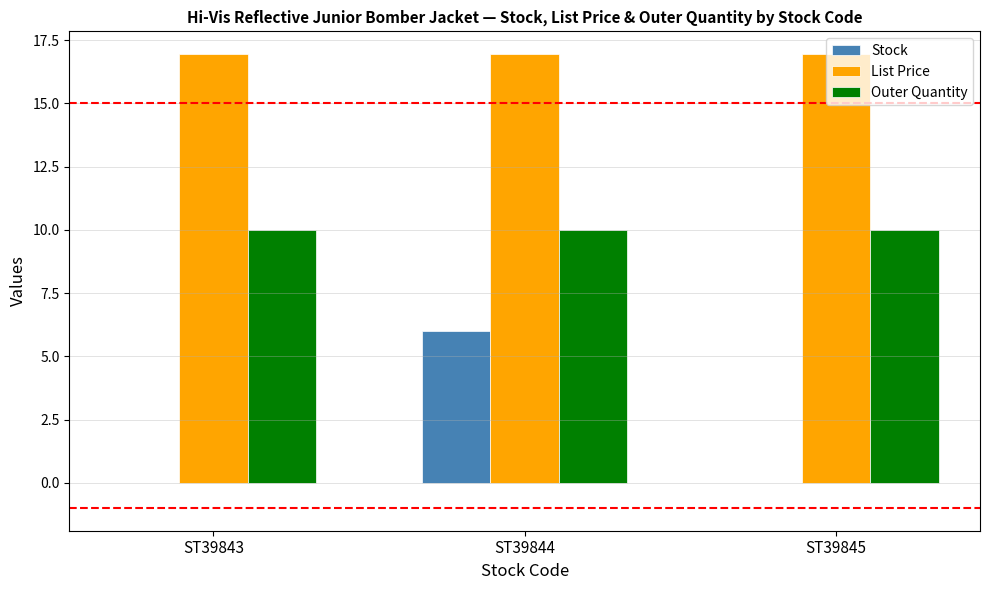

What is the sum of all Stock values?

6.0